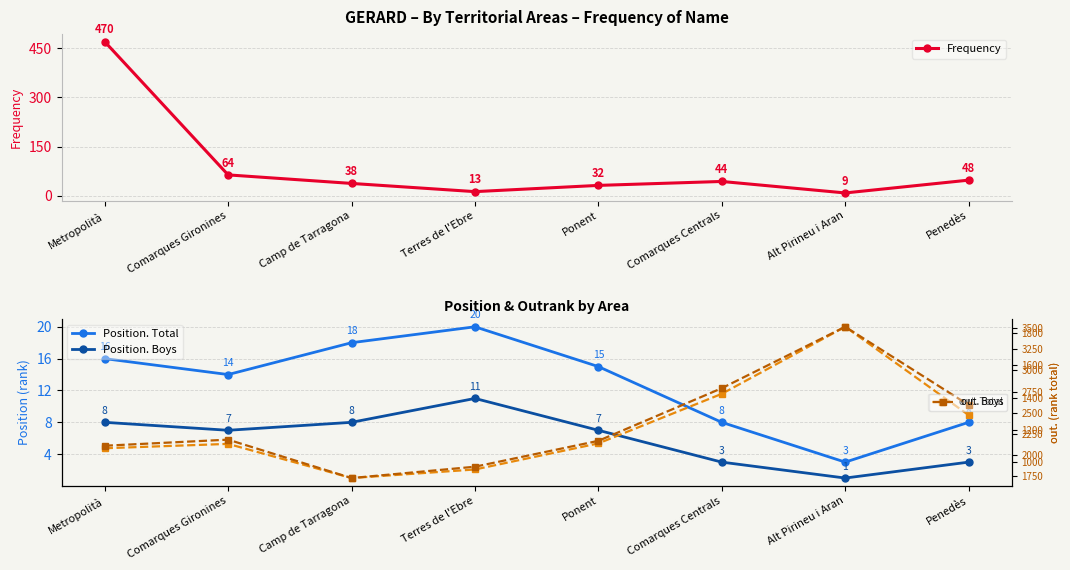

Between Camp de Tarragona and Alt Pirineu i Aran, which series saw the biggest shift?

out. Boys